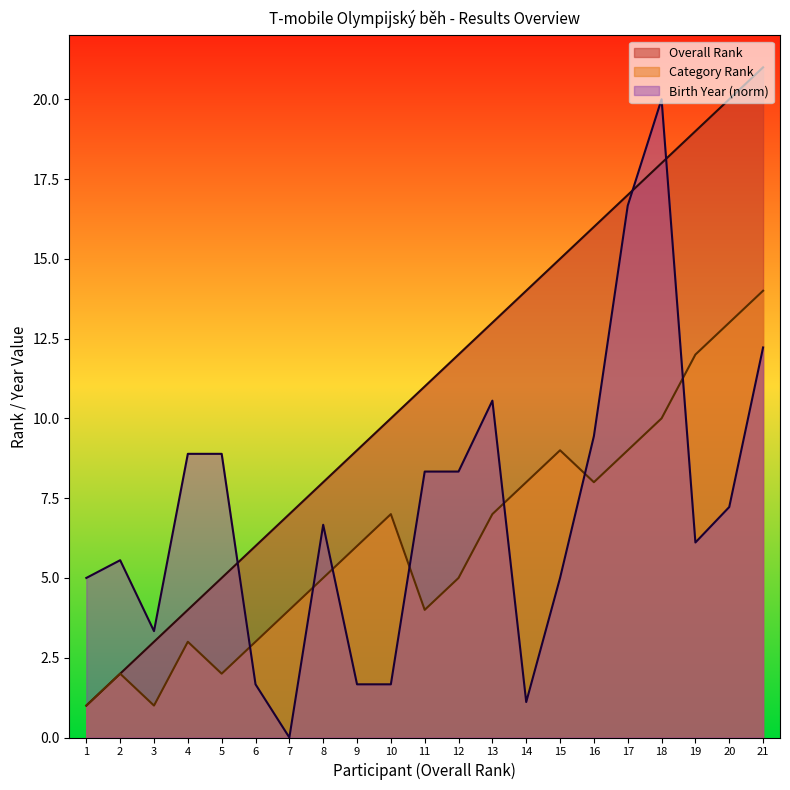

List the series in order of their overall mean, lowest first.

Category Rank, Birth Year (norm), Overall Rank